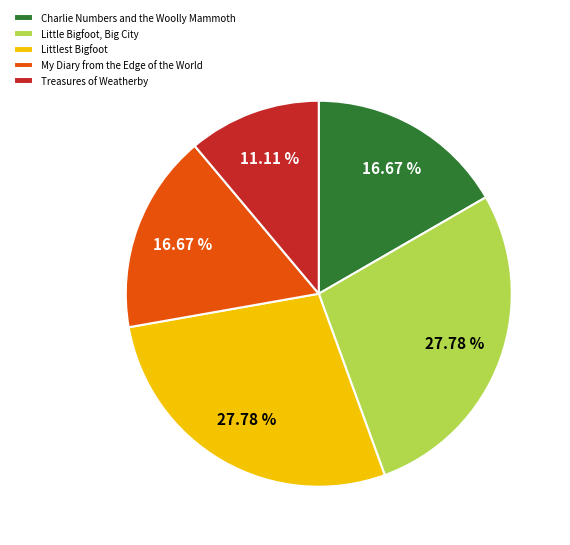

Is the sum of Littlest Bigfoot and Little Bigfoot, Big City greater than half?

Yes